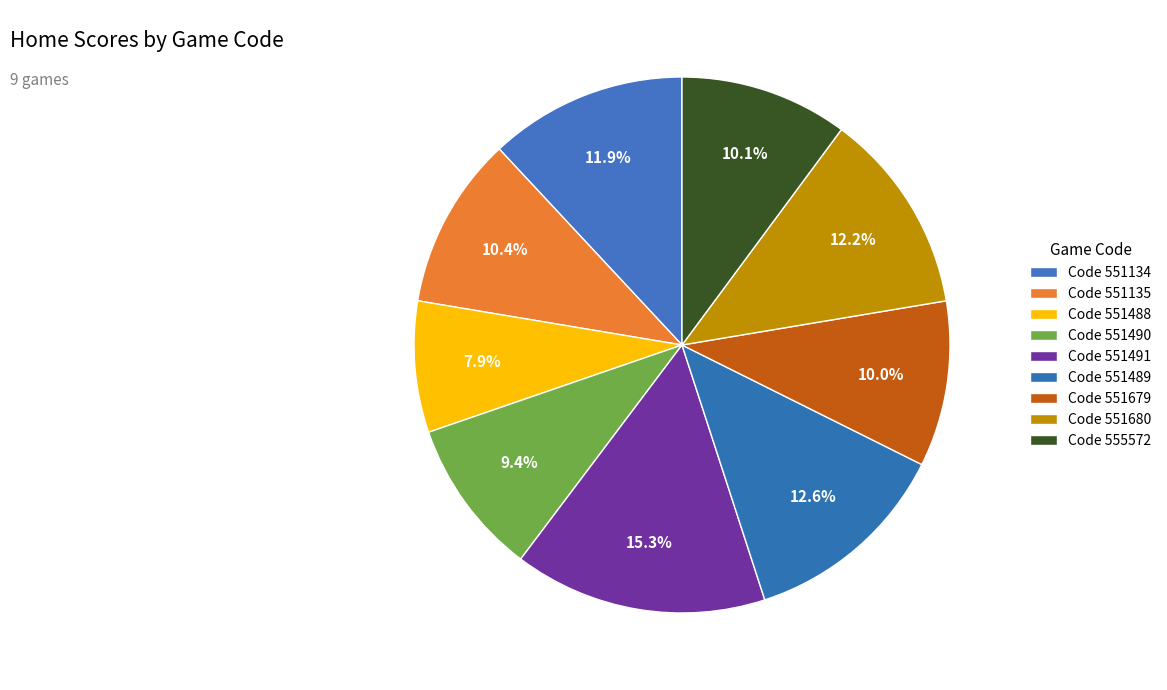

Which slice is the largest?

551491